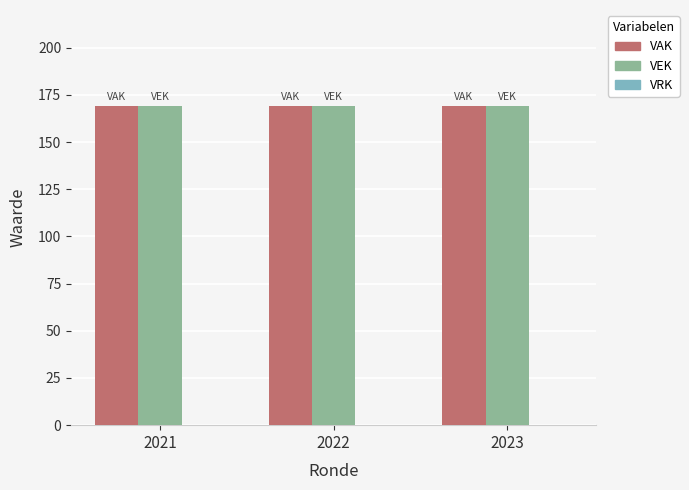

Is the value of VRK at 2021 greater than the value of VEK at 2022?

No